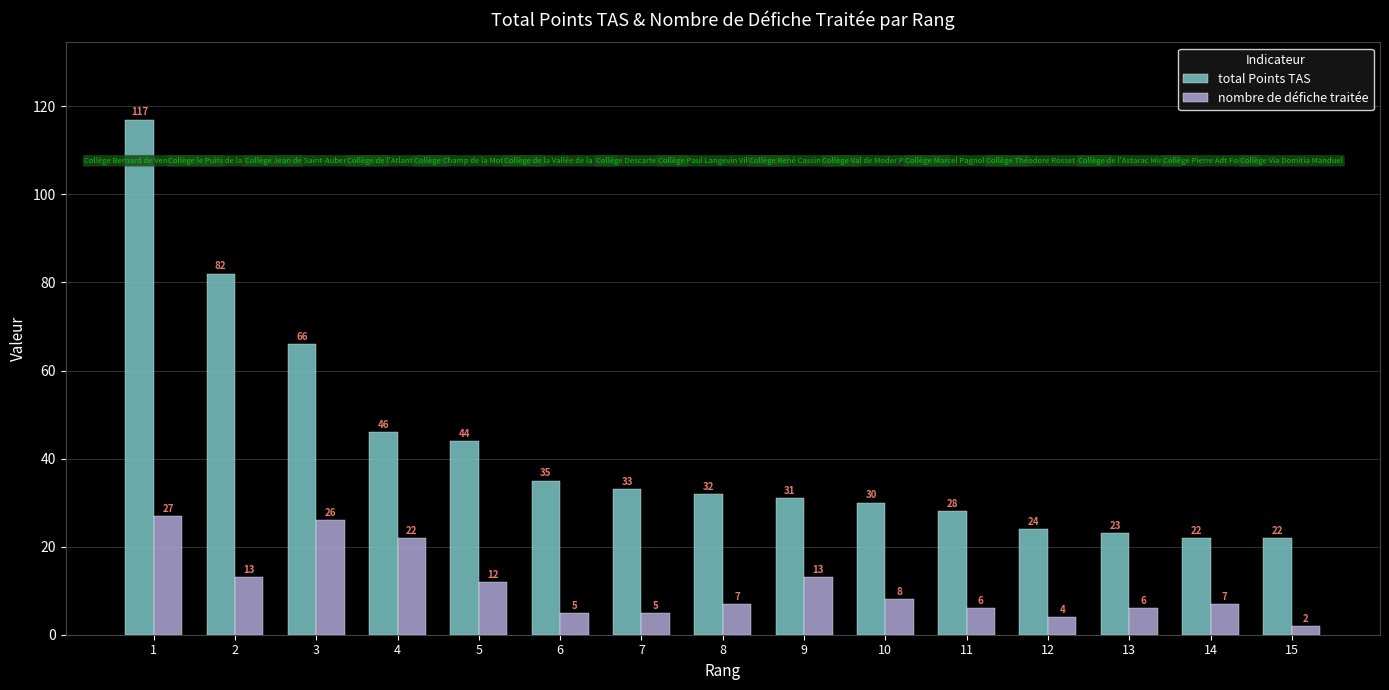

Rank the series by their average value, from highest to lowest.

total Points TAS, nombre de défiche traitée